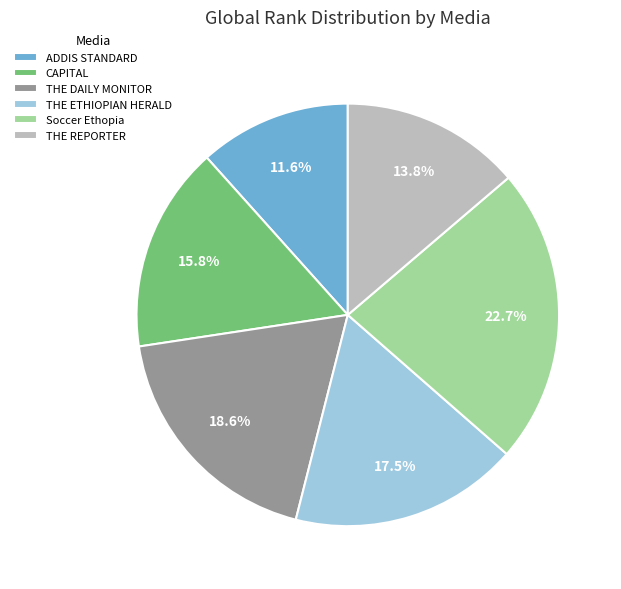

How many segments does this pie chart have?

6